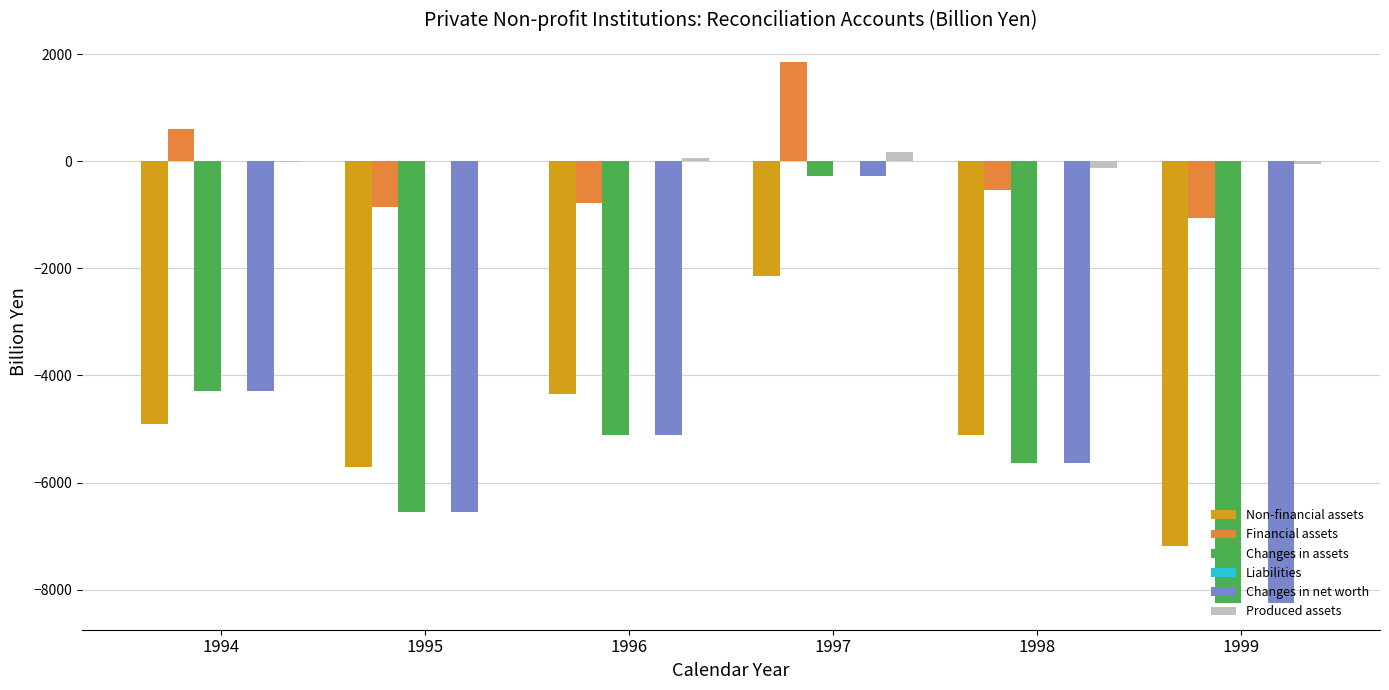

What is the maximum value for Non-financial assets?

-2139.1